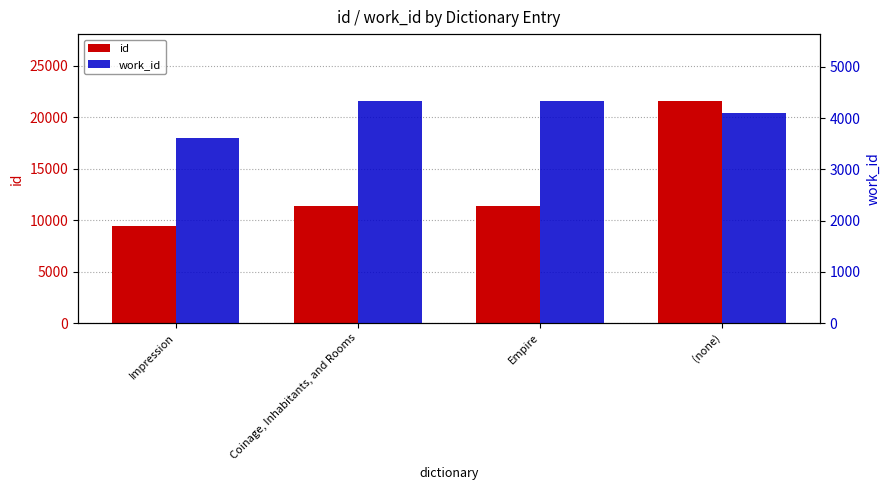

What are all the series names shown in the legend?

id, work_id